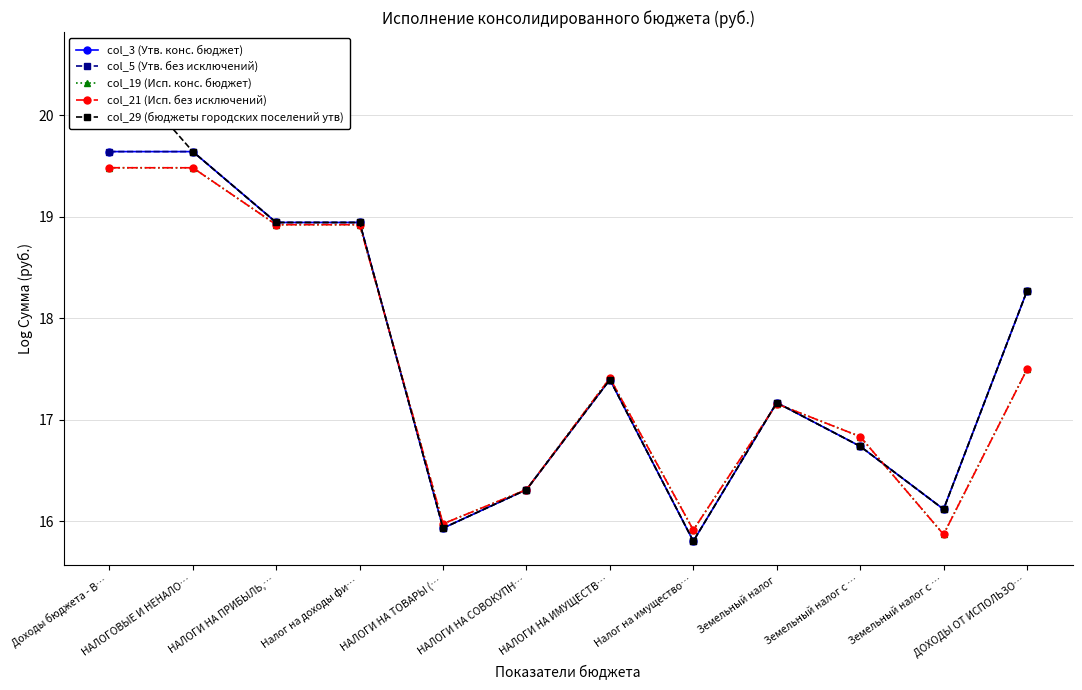

How many lines are shown in the chart?

5